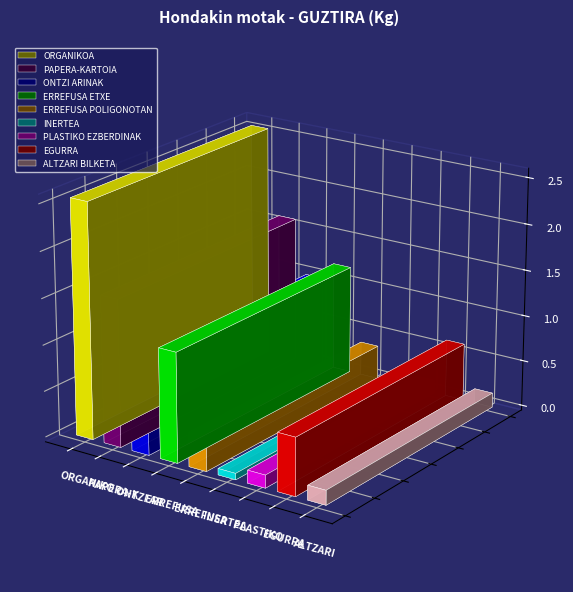

Which has a higher value, EGURRA or INERTEA?

EGURRA